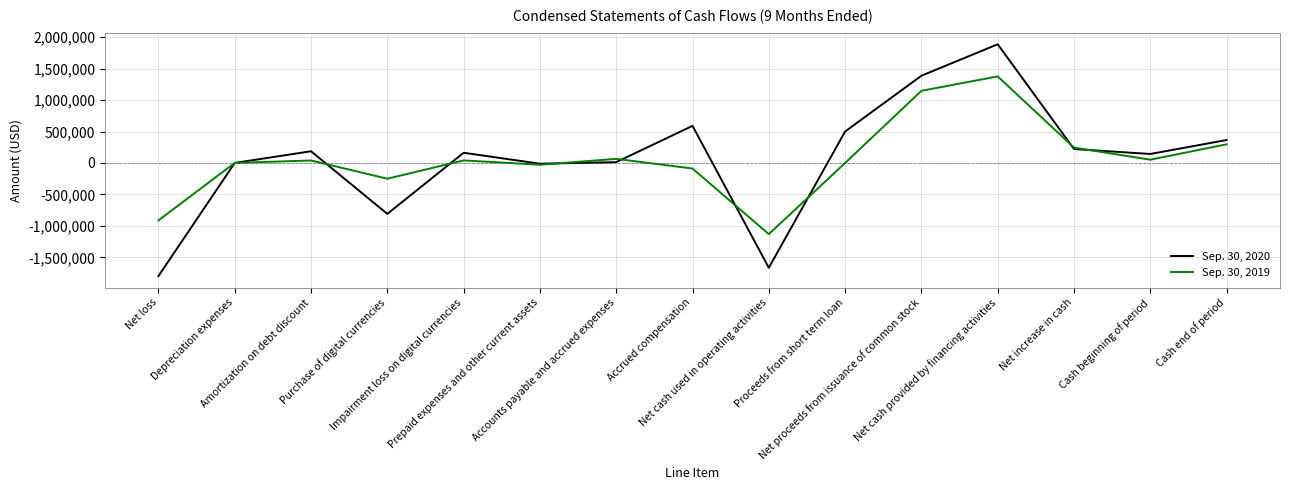

What is the smallest value displayed?

-1795897